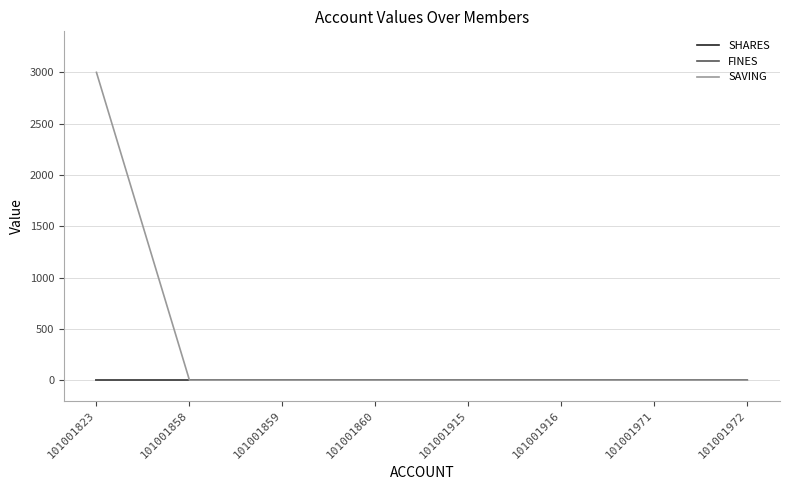

What is the greatest value displayed?

3000